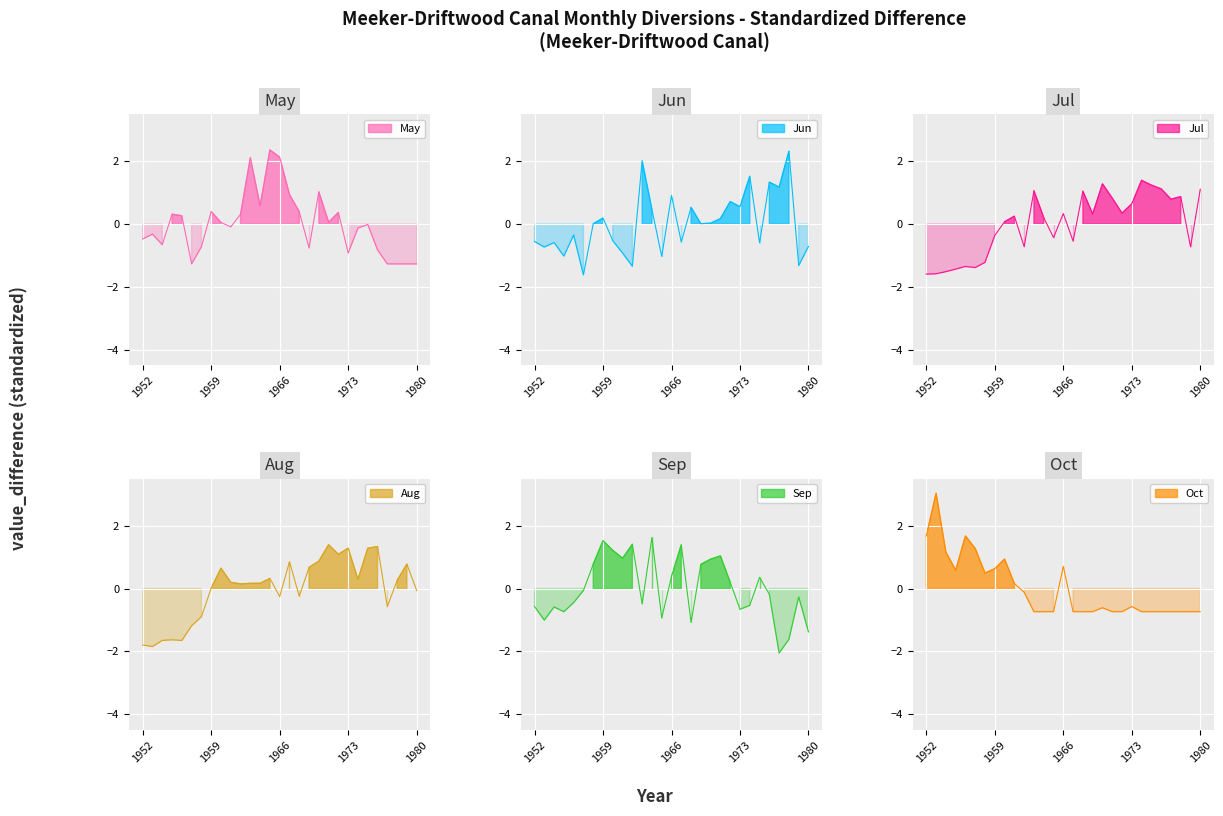

Which category has the highest value across all series?

1953